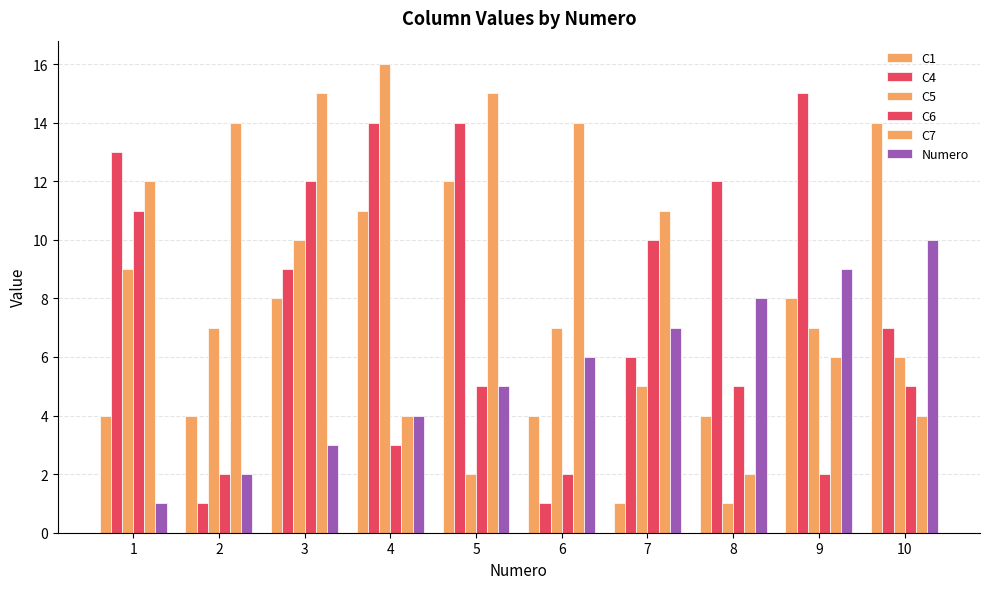

True or false: C4 has a value of 14 at 5.

True